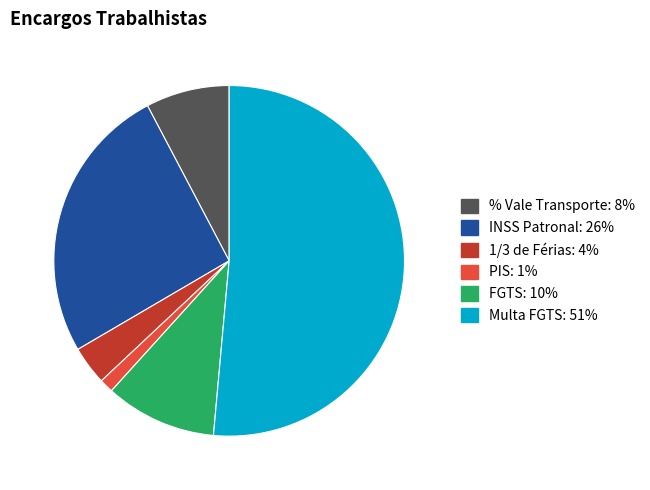

Is there any slice that represents more than half of the pie?

Yes